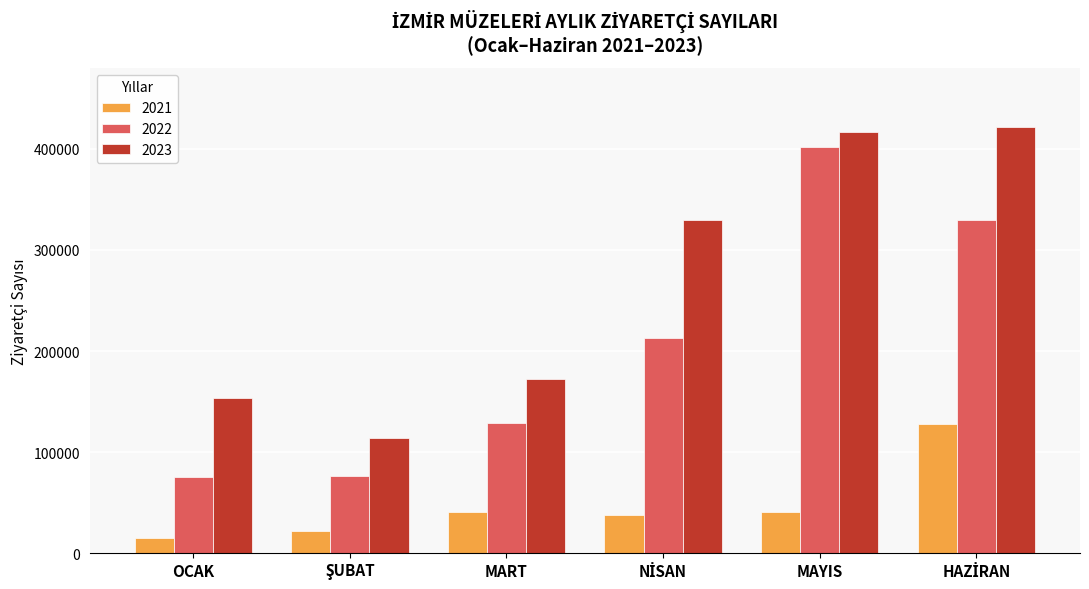

Which series has the largest total across all categories?

2023